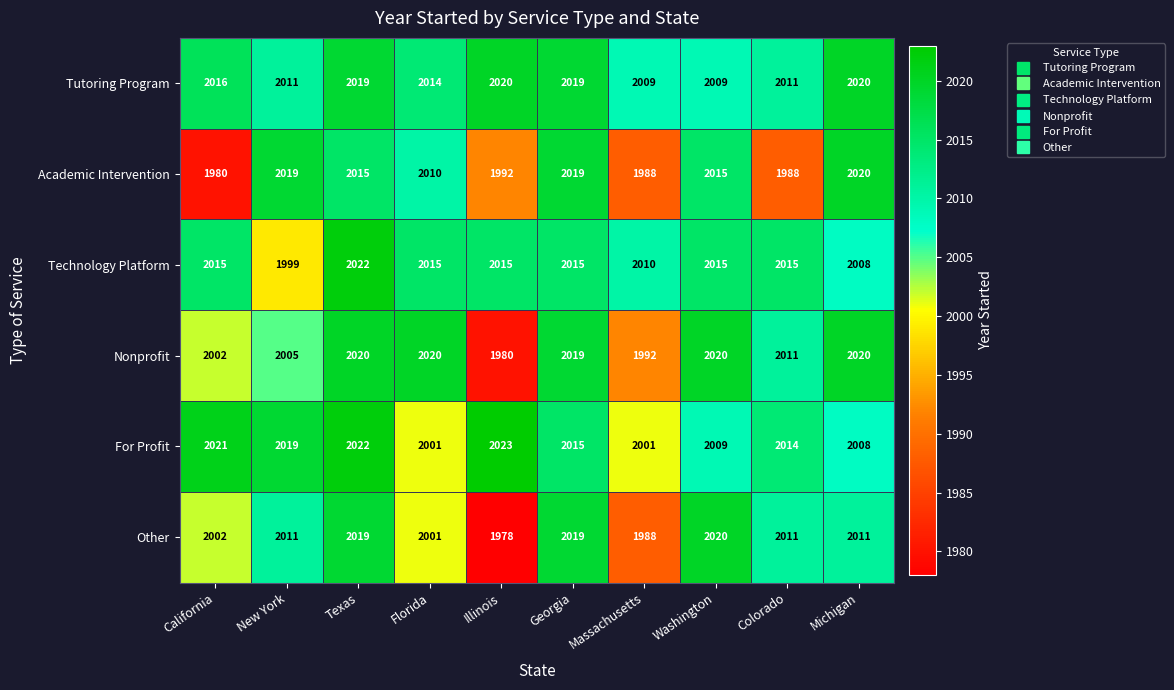

How many distinct data groups are displayed?

6